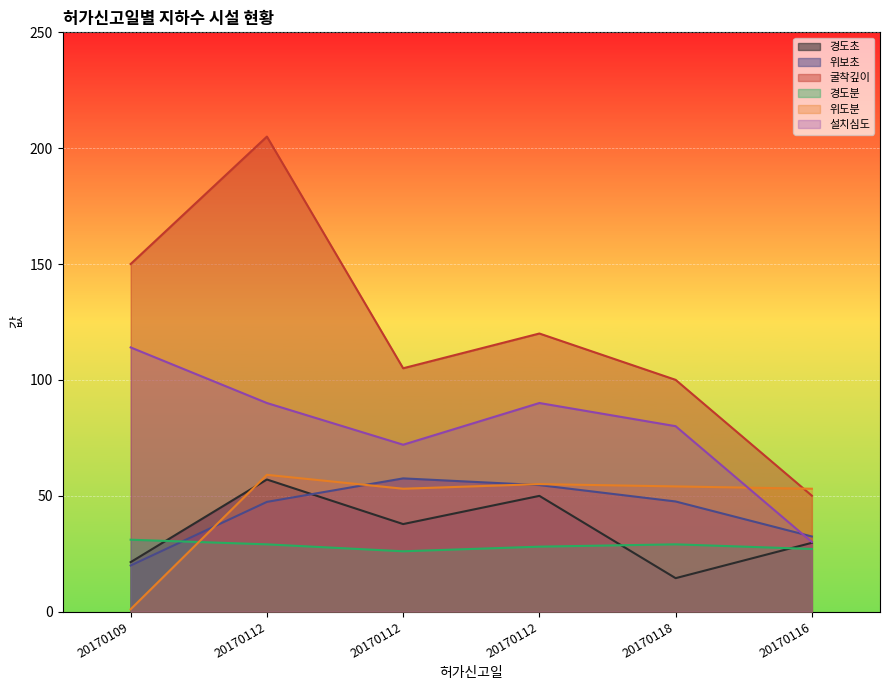

How many values in the 경도분 series exceed 29?

1